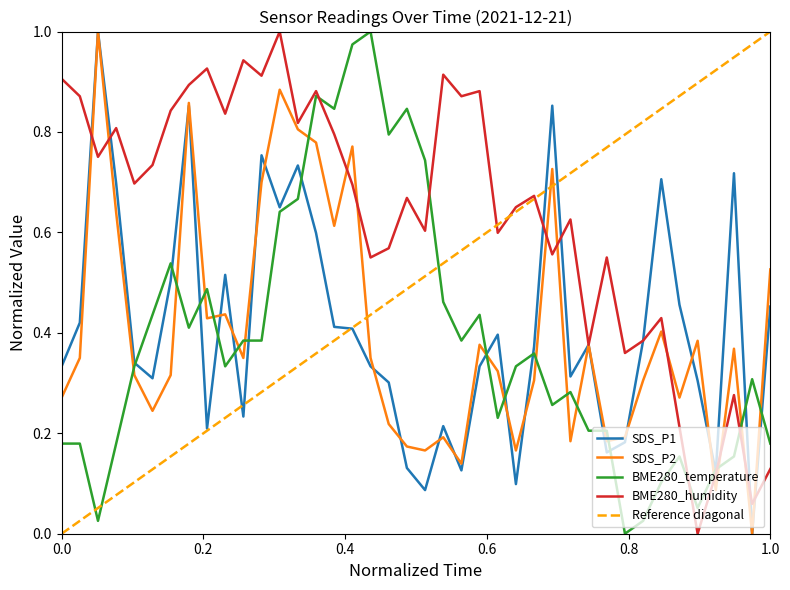

How many interior local peaks does the BME280_temperature series have?

10